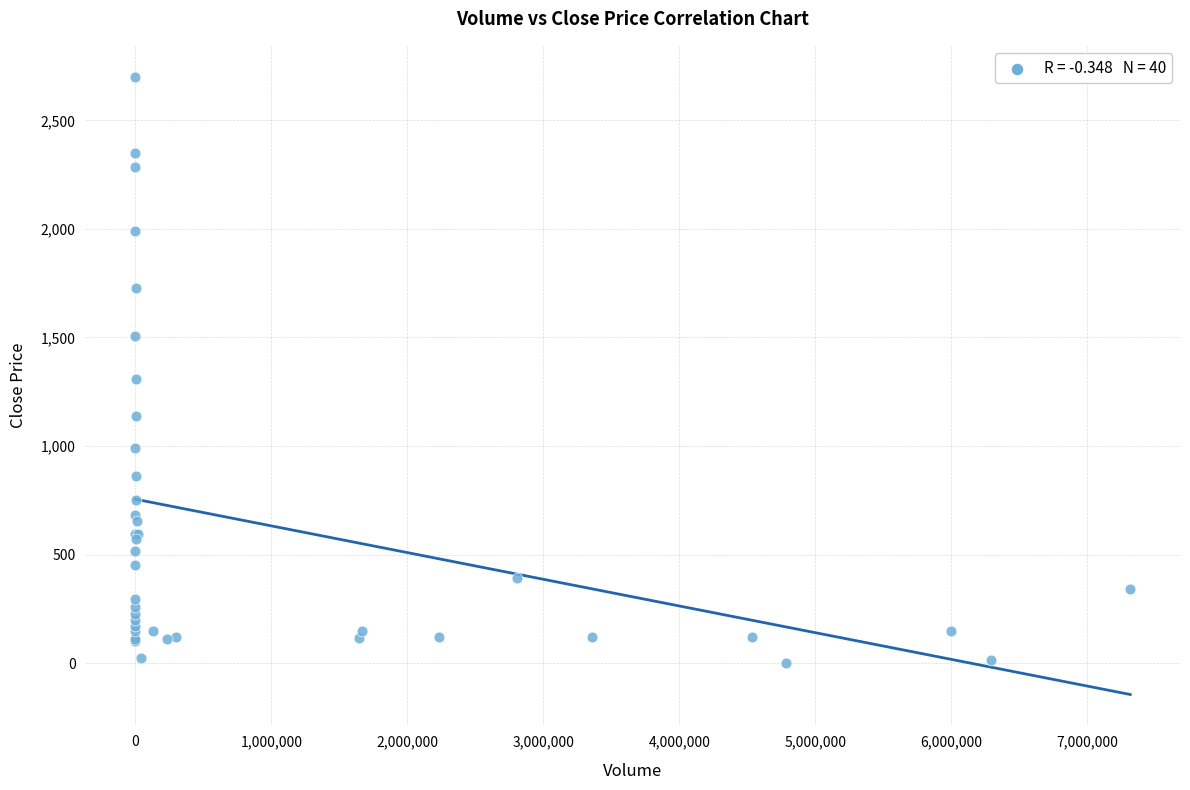

What Y value in the scatter plot is closest to 1351?

1309